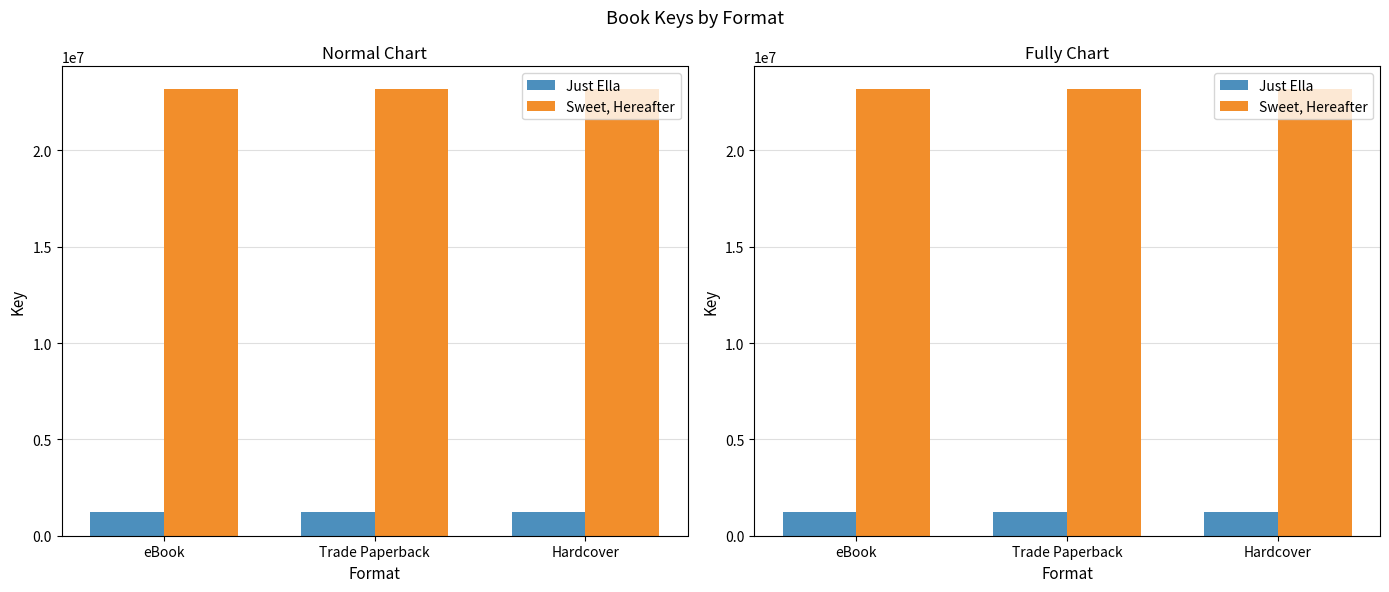

What is the sum of the Sweet, Hereafter values at Trade Paperback and Hardcover?

46403772